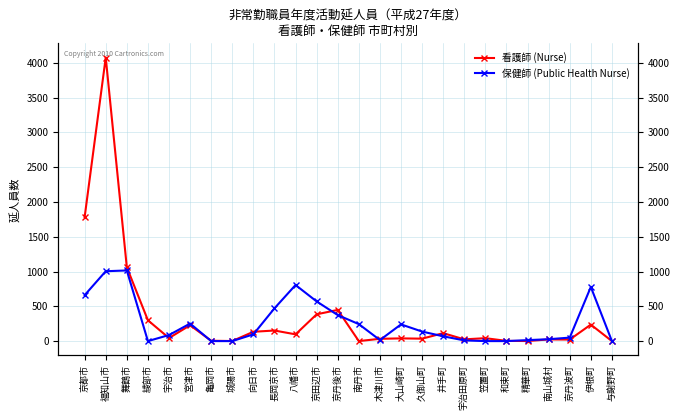

Between which two adjacent categories do 保健師 (Public Health Nurse) and 看護師 (Nurse) first intersect?

綾部市 and 宇治市